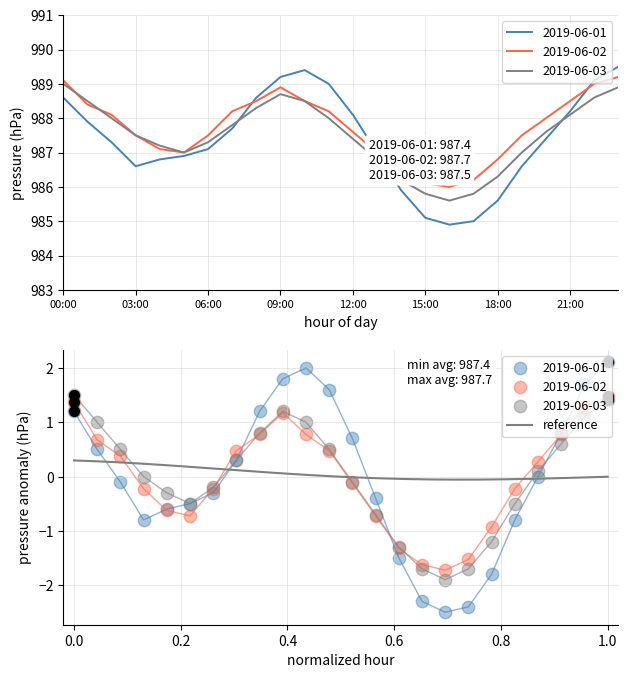

At how many categories does at least one series exceed 988?

12